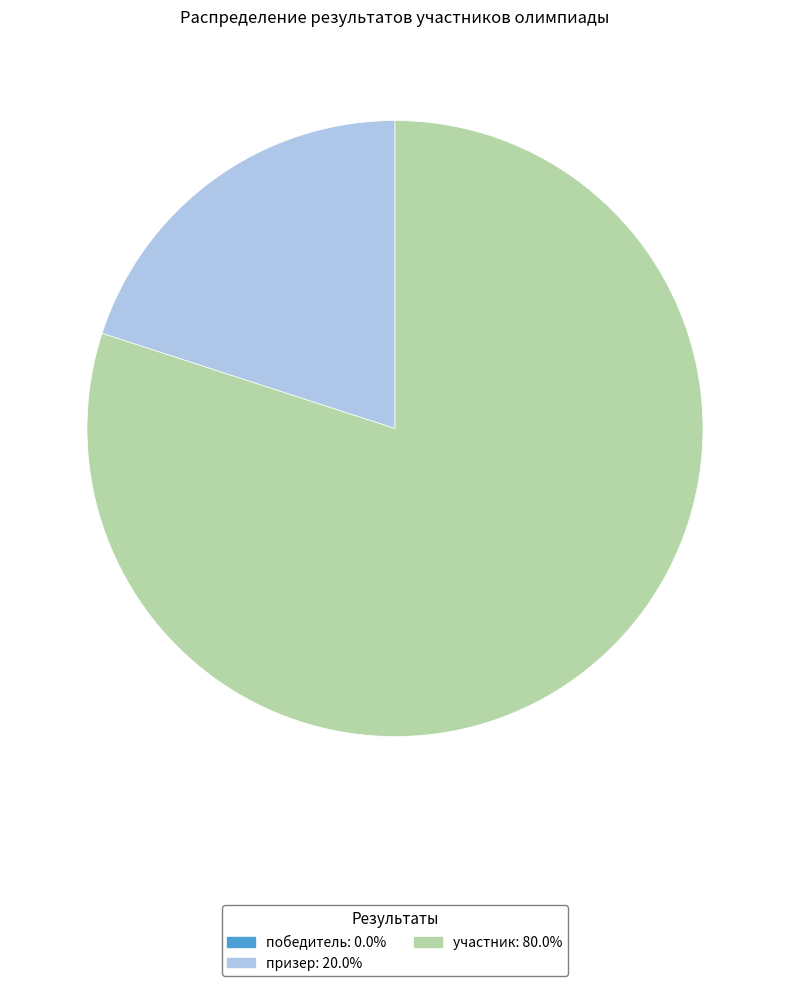

Does участник represent more than half of the total?

Yes